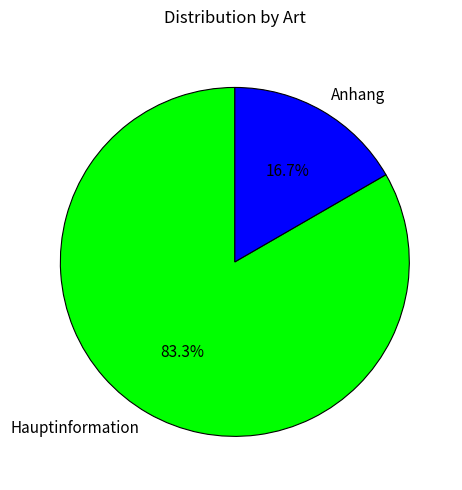

Which category has the smallest portion of the pie?

Anhang